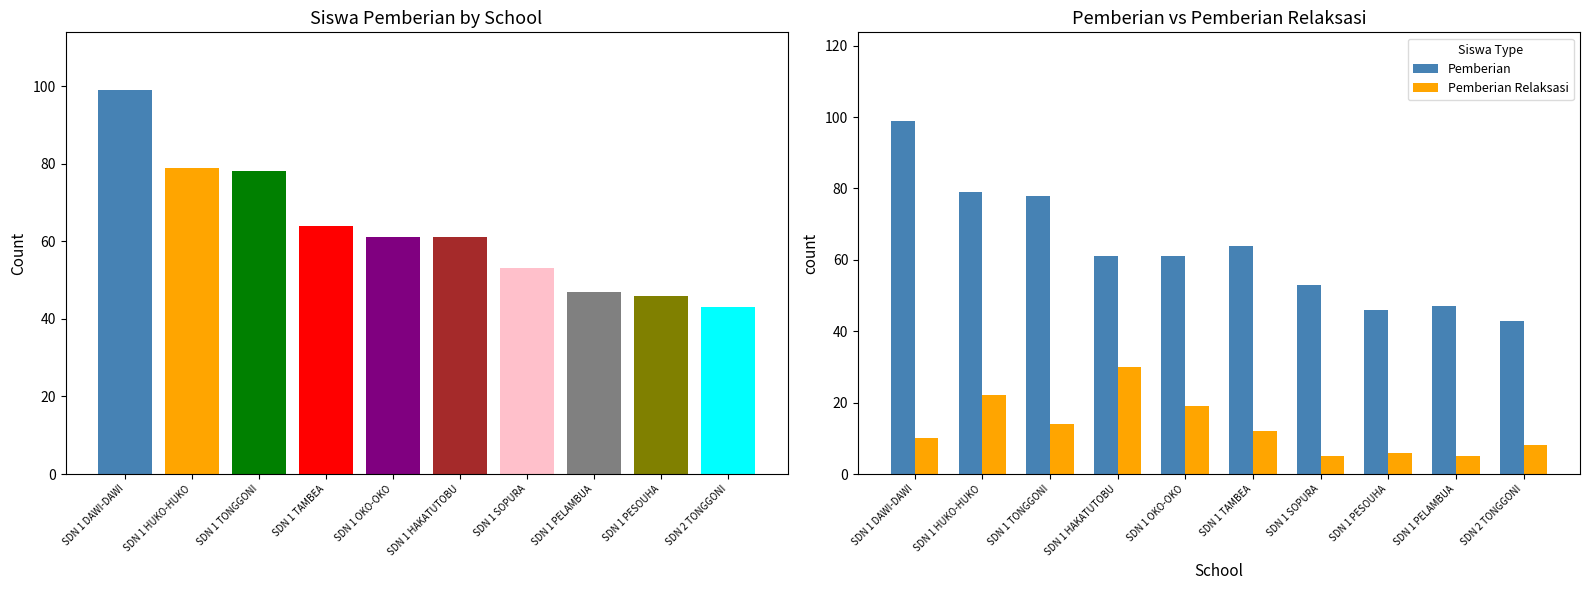

At which label is Pemberian closest to 71?

SDN 1 TONGGONI